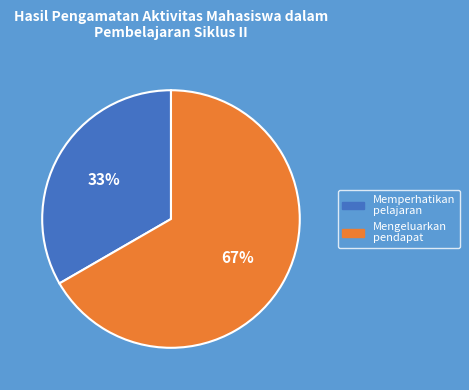

Is there any slice that represents more than half of the pie?

Yes